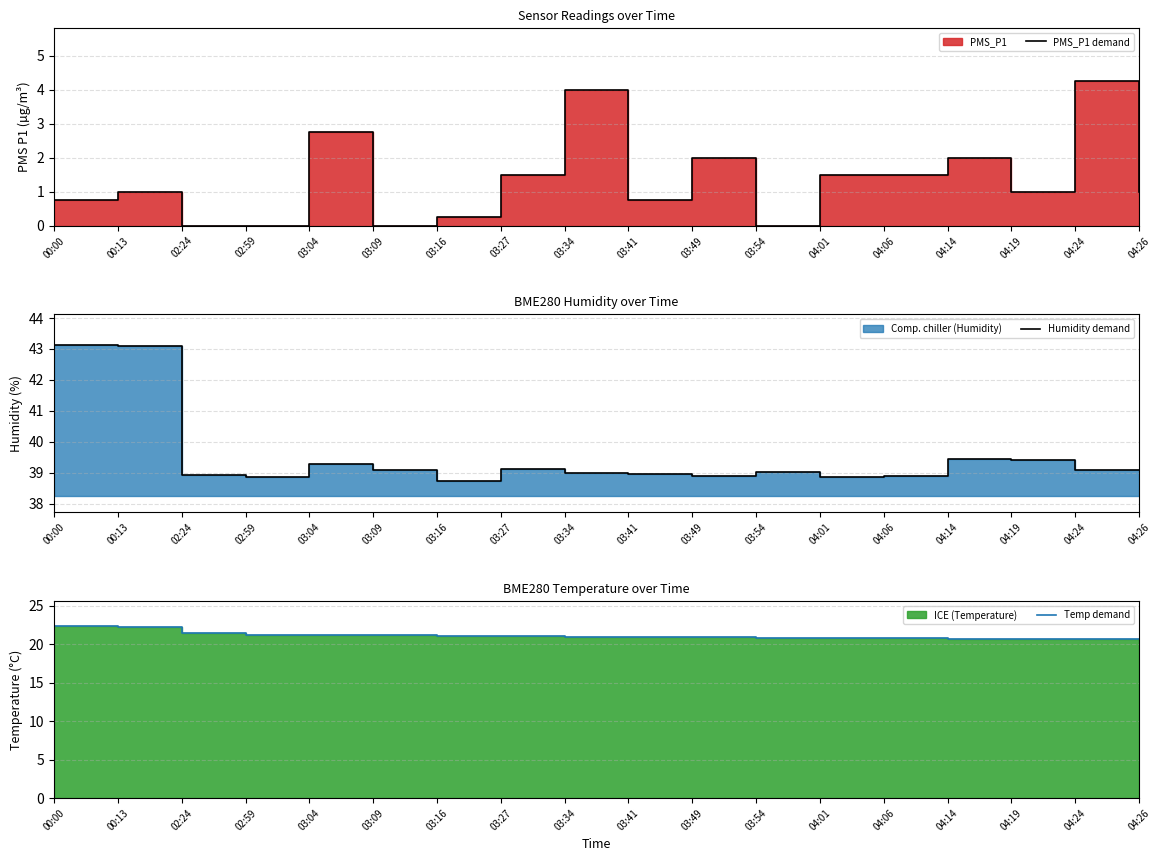

True or false: Temp demand has more than 0 points higher than both neighbors.

False